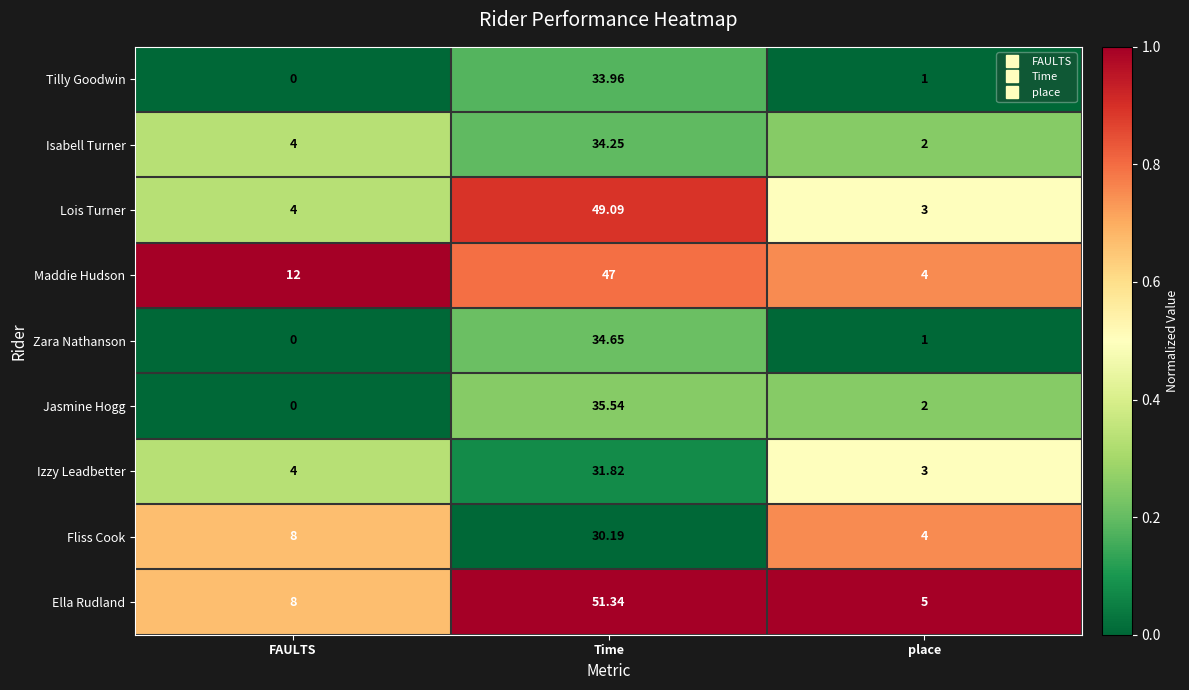

What is the total value across all series at FAULTS?

40.0